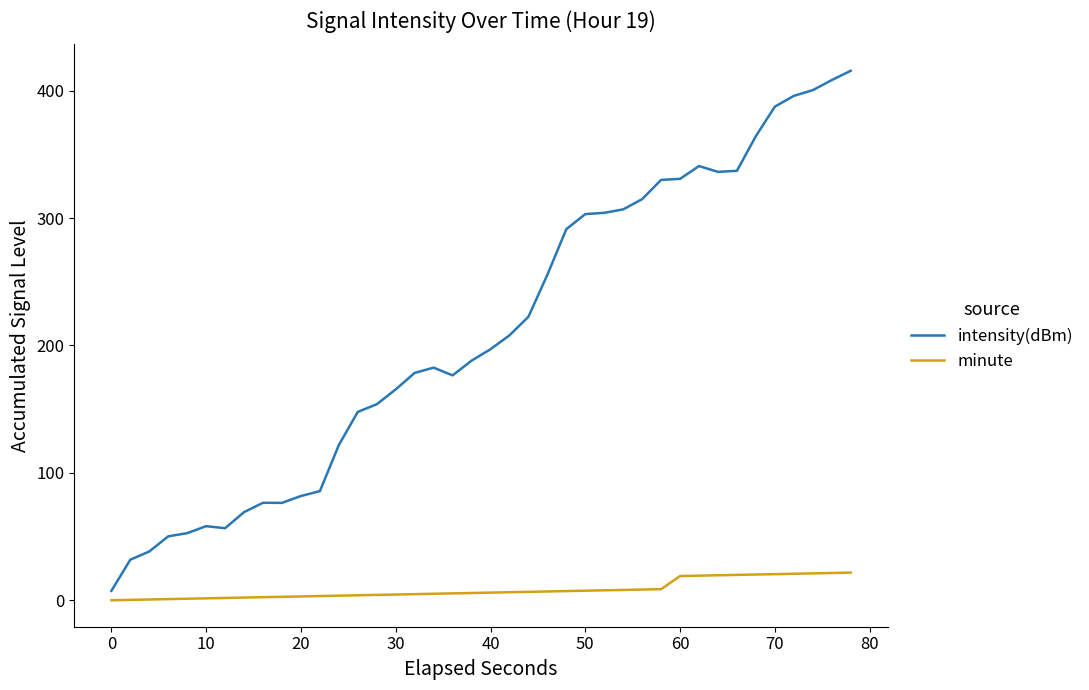

True or false: intensity(dBm) and minute intersect in this chart.

False